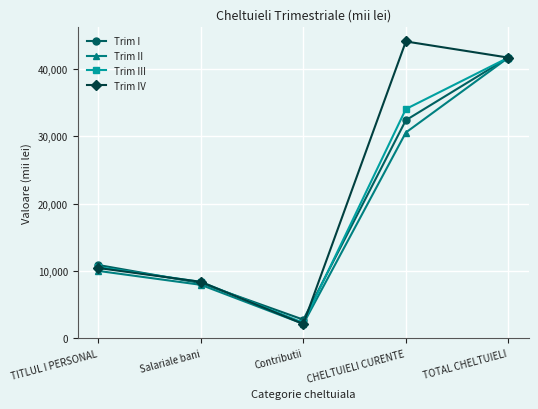

Is it true that Trim I equals 2318 at Salariale bani?

False